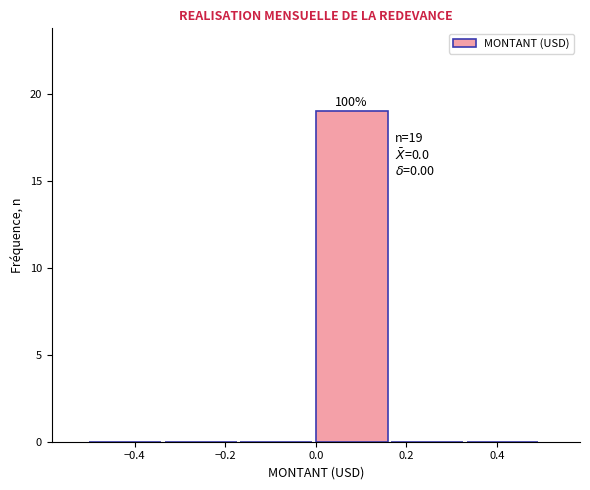

Over which range of the x-axis is the bar tallest?

0.00 to 0.16